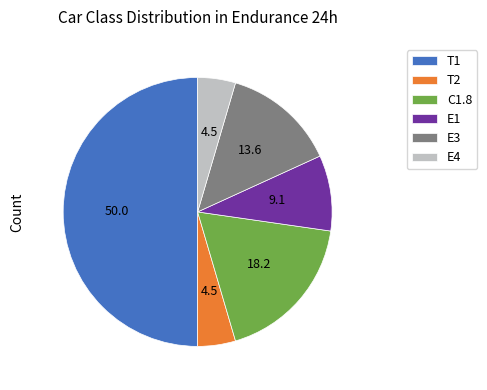

Which category has the biggest portion of the pie?

T1